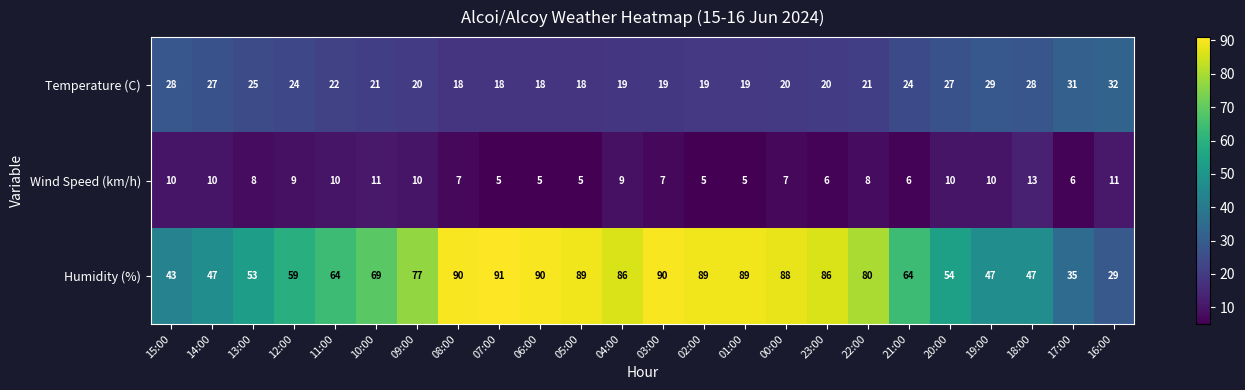

The value of Temperature (C) at 11:00 is 22. True or false?

True